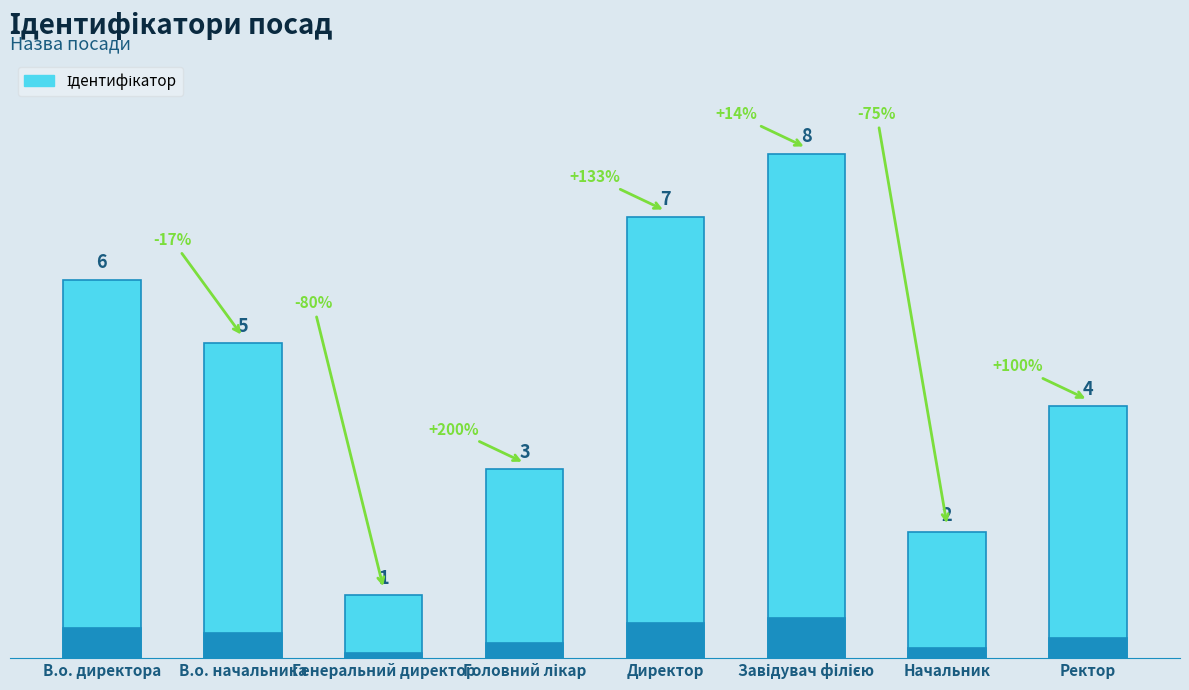

Reading left to right, extract all data points from this chart.

6	5	1	3	7	8	2	4